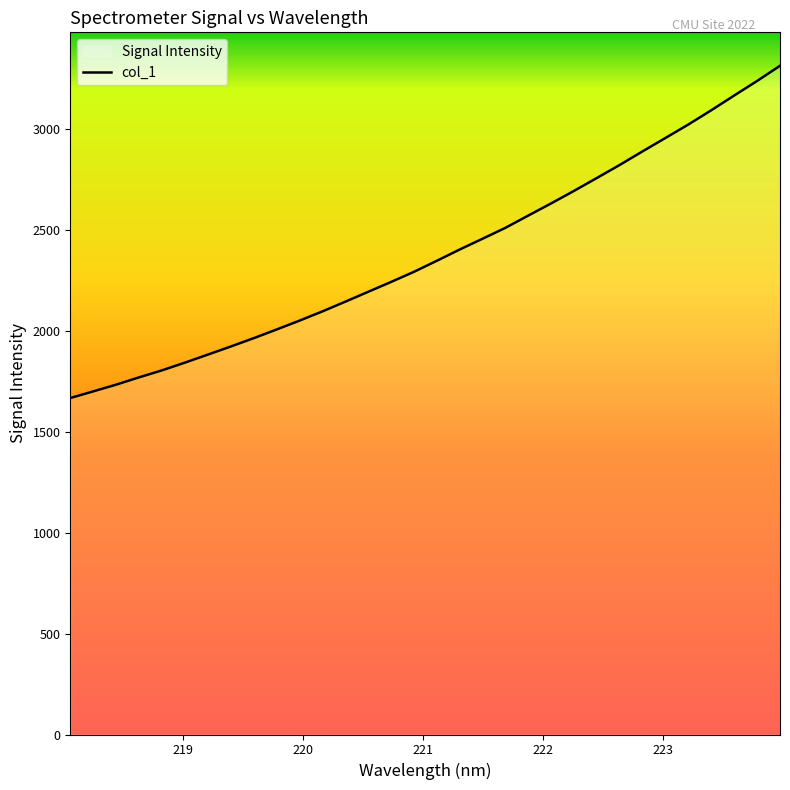

What is the difference between the maximum and minimum values?

1646.4